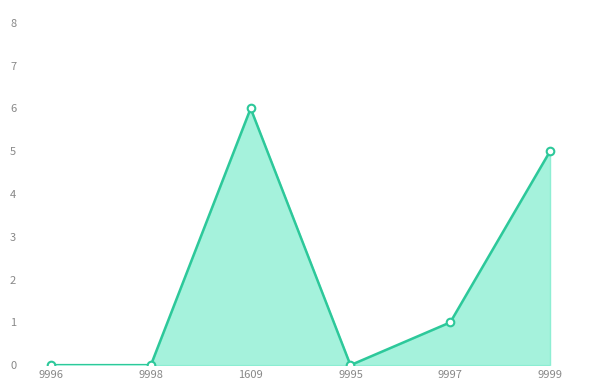

True or false: the data shows 6 at 1609.

True